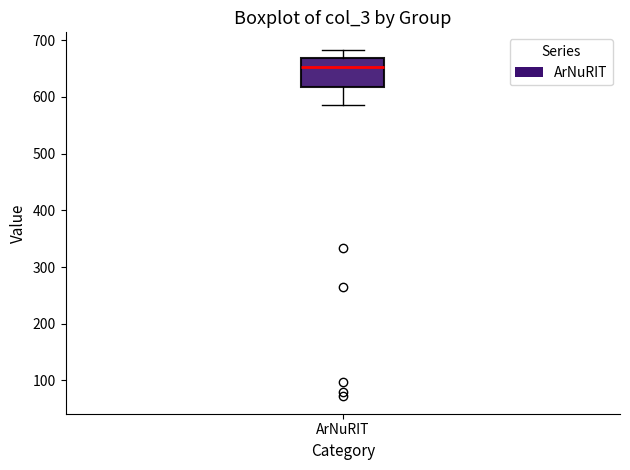

Where does the upper whisker of the box for ArNuRIT end on the y-axis? The values are not printed on the chart, so give them approximately, as read against the axis.

680